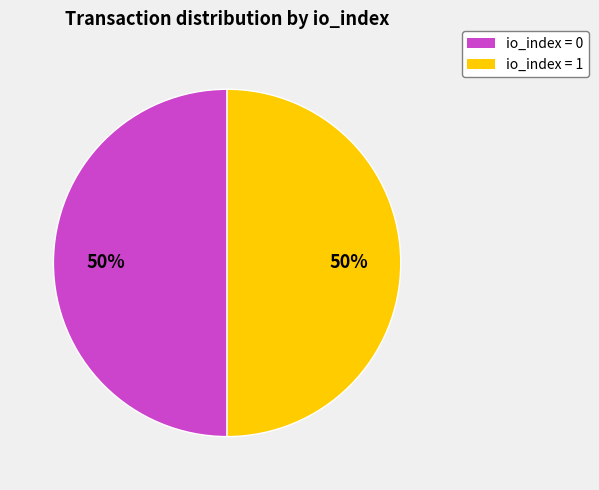

To the nearest percent, what is the difference between the largest and smallest slice percentages?

0%